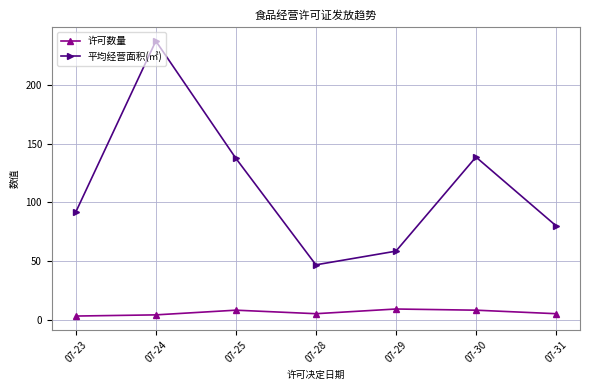

Is it true that 平均经营面积(㎡) equals 138.6 at 07-30?

True